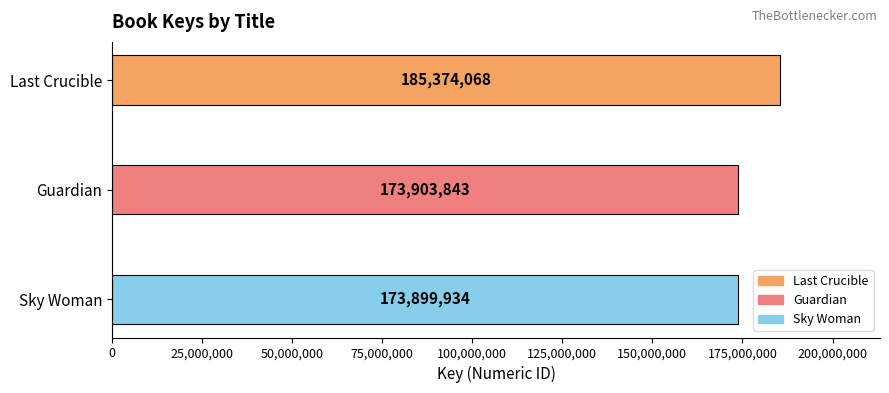

List the labels in order of value, largest first.

Last Crucible, Guardian, Sky Woman